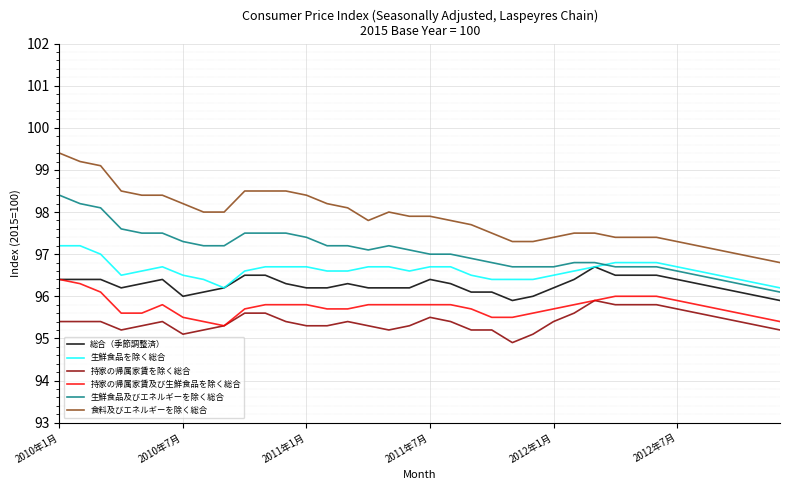

What is the smallest value displayed?

94.9